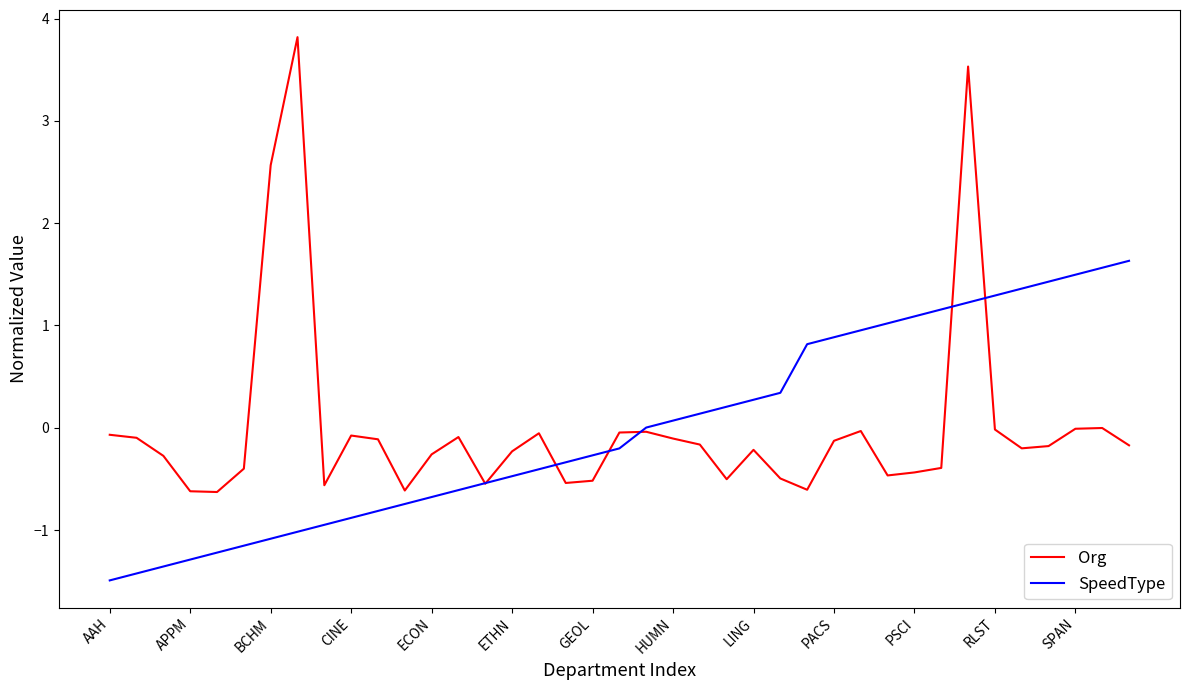

Which series has the largest range (max minus min)?

Org